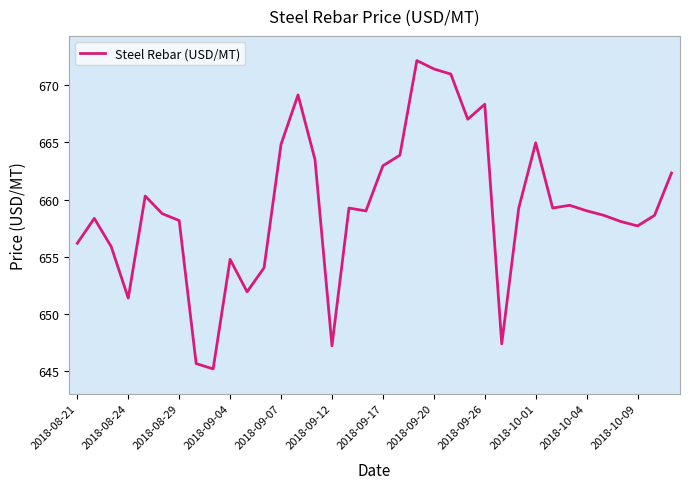

What is the smallest value displayed?

645.2